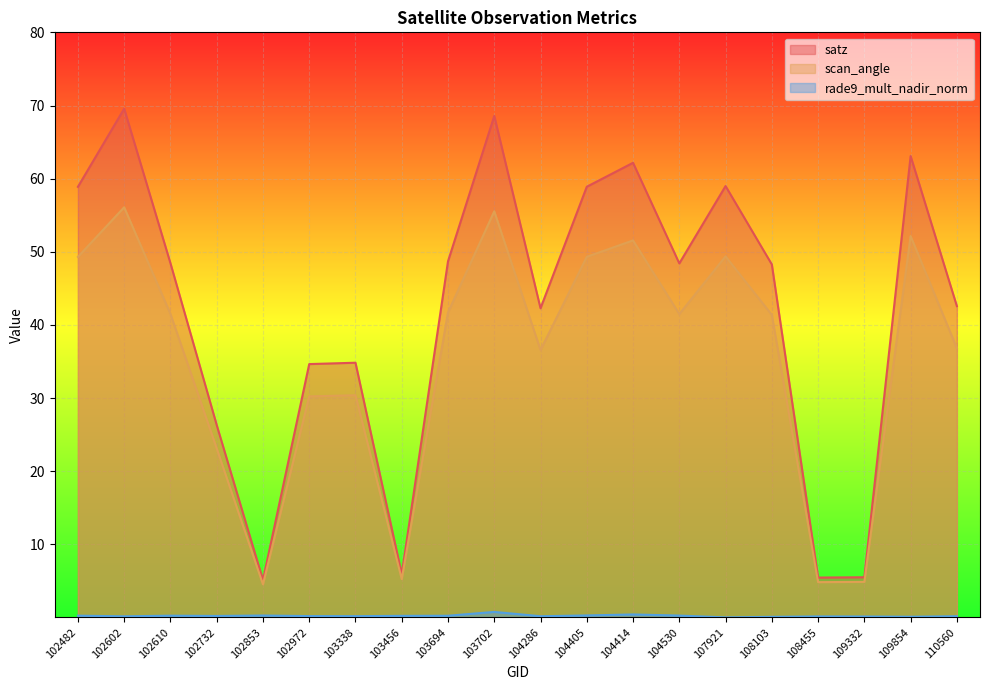

The scan_angle series shows 52.2 at 109854. True or false?

True